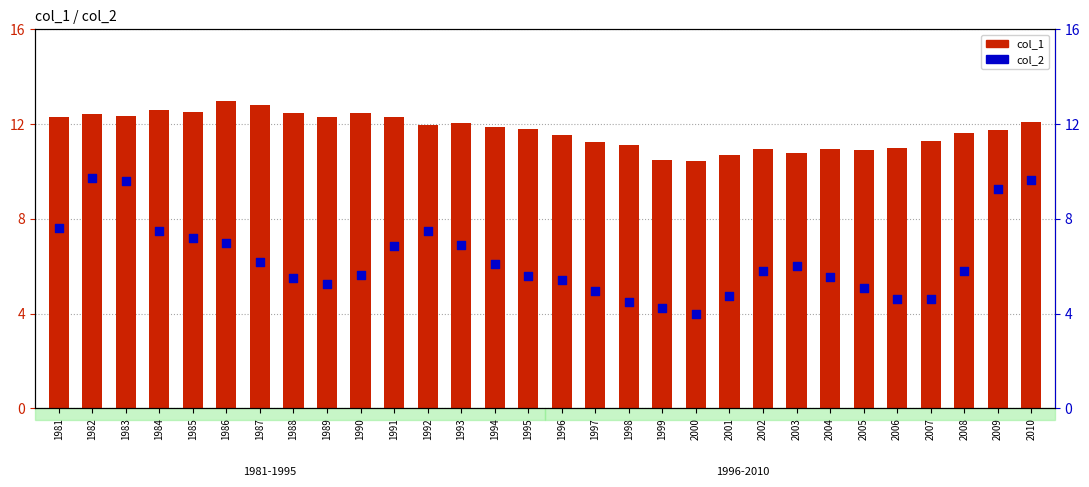

What are all the series names shown in the legend?

col_1, col_2